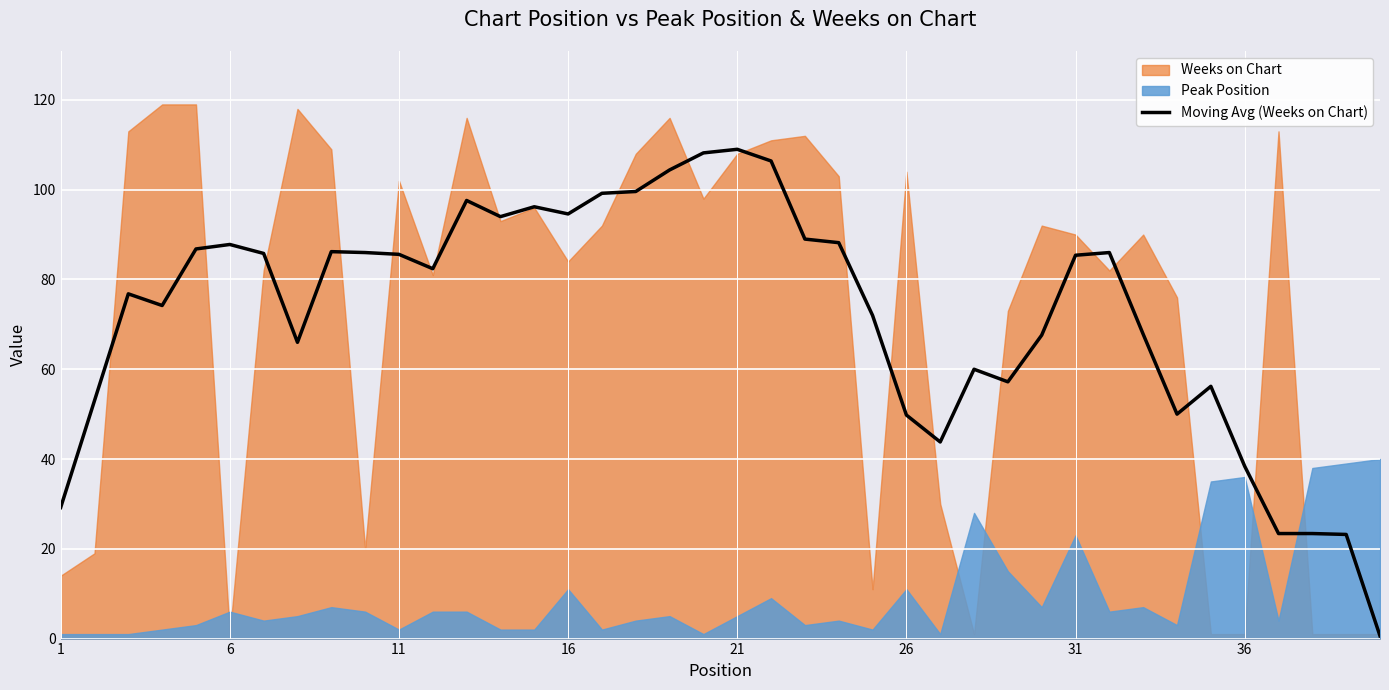

Is it true that the value at 22 is 148.4?

False